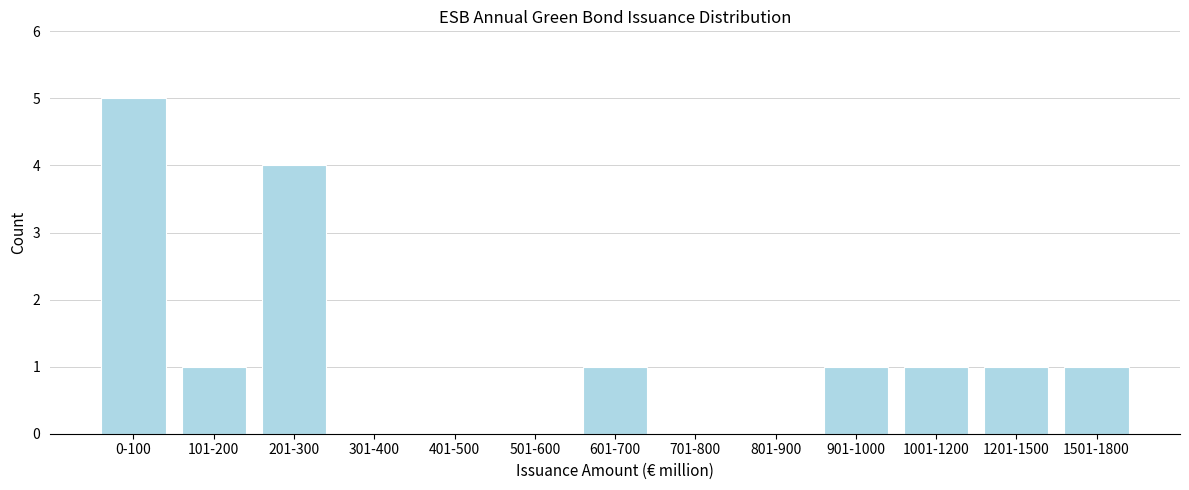

Reading right to left, extract all data points from this chart.

1501-1800=1	1201-1500=1	1001-1200=1	901-1000=1	801-900=0	701-800=0	601-700=1	501-600=0	401-500=0	301-400=0	201-300=4	101-200=1	0-100=5